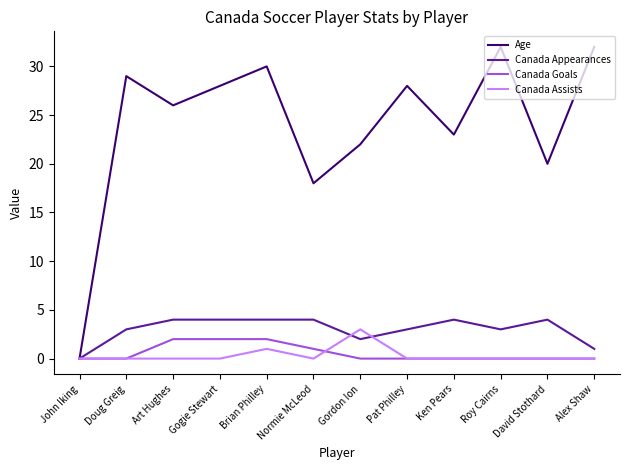

True or false: Canada Assists has more than 1 points higher than both neighbors.

True